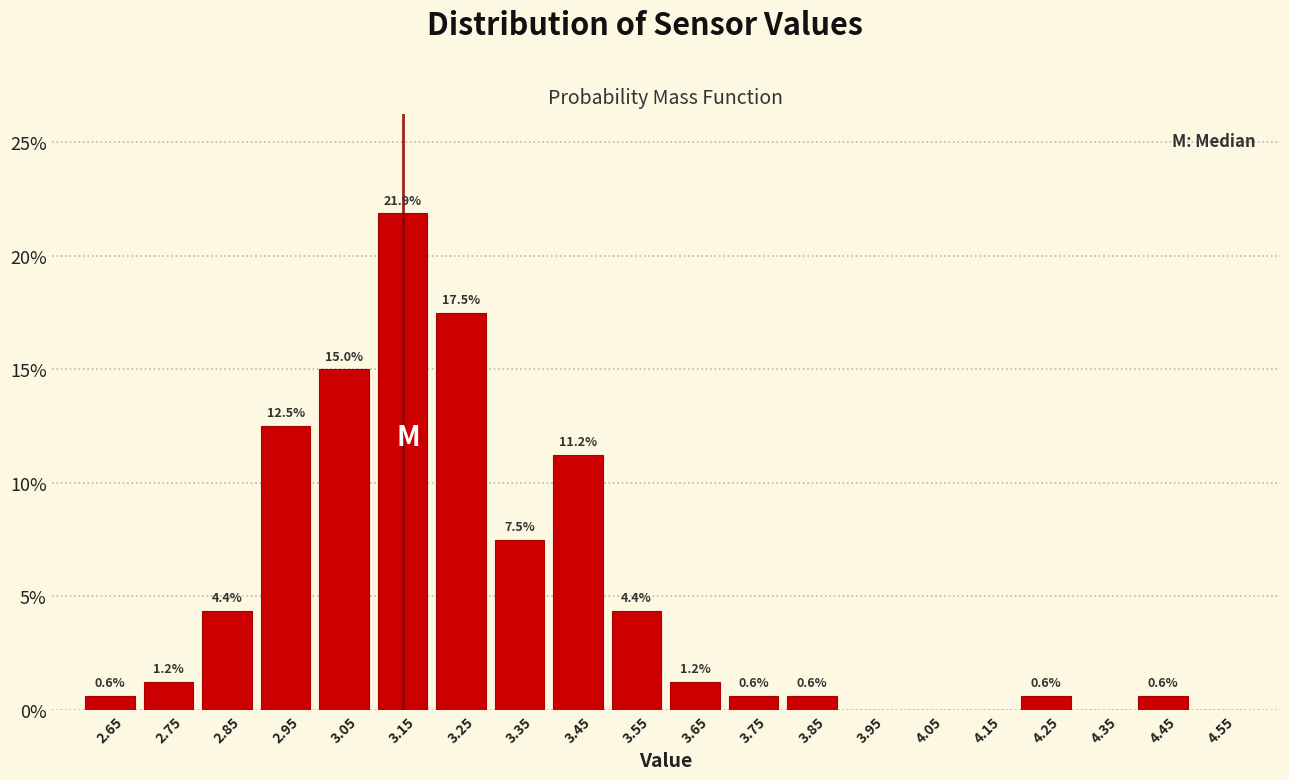

Over which range of the x-axis is the bar tallest?

3.1 to 3.2